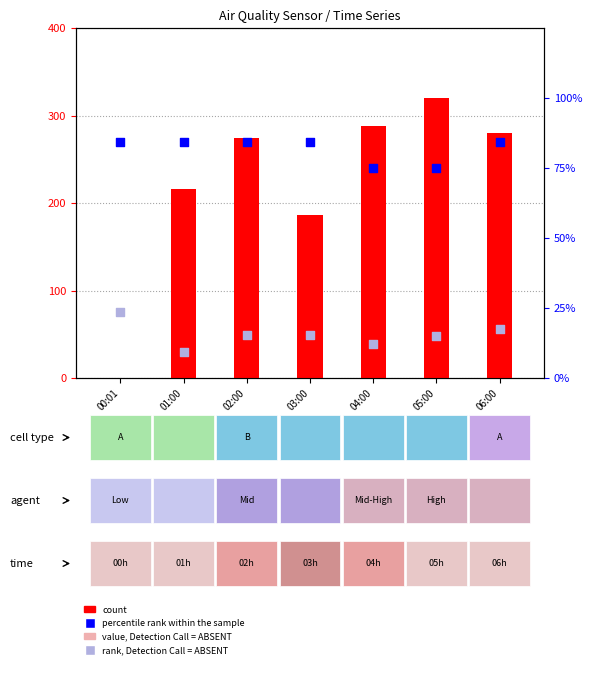

At which category is the sum across all series the highest?

05:00